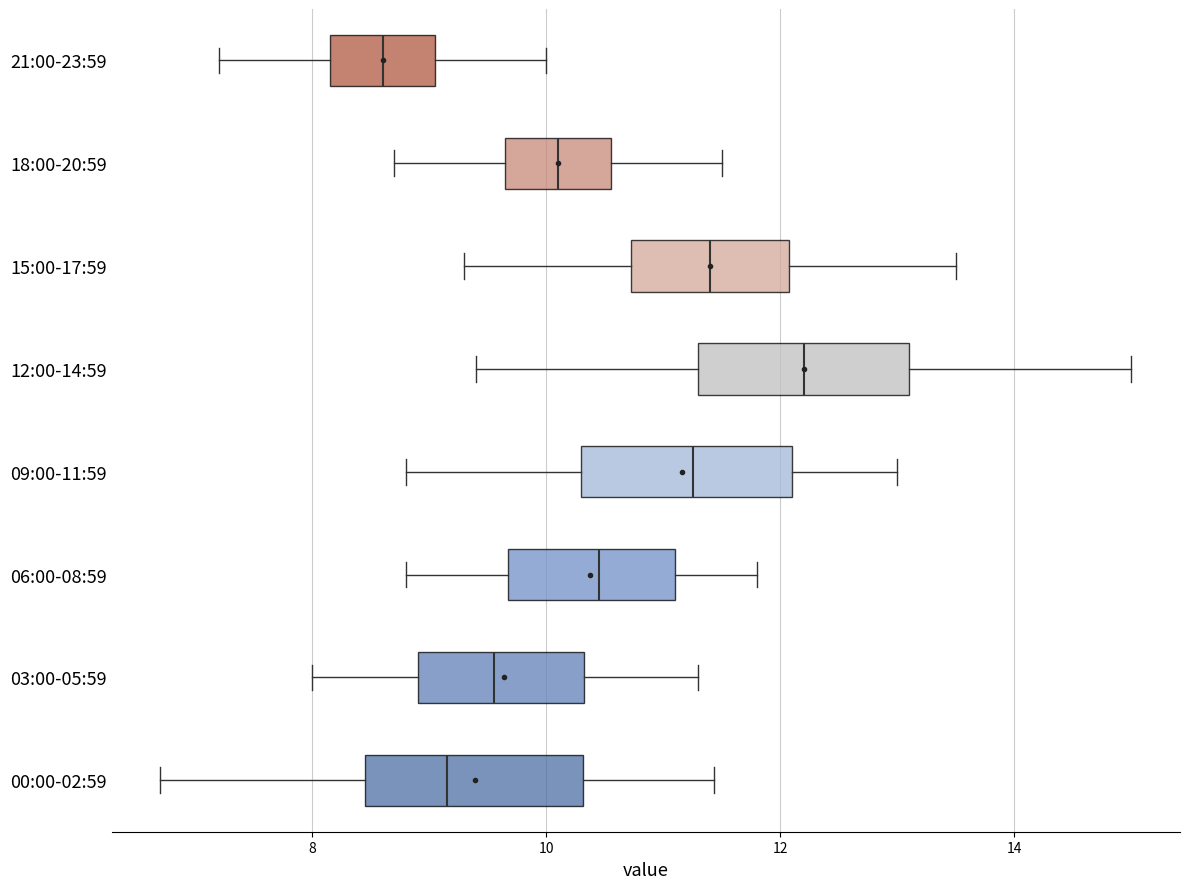

Which box has the furthest to the right median line?

12:00-14:59